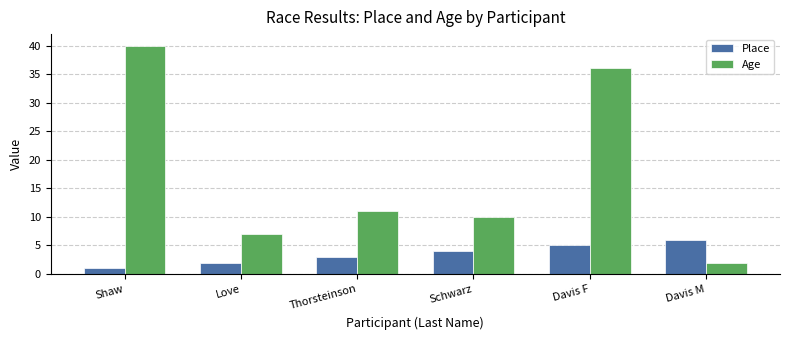

What is the difference between the Age values at Davis M and Shaw?

38